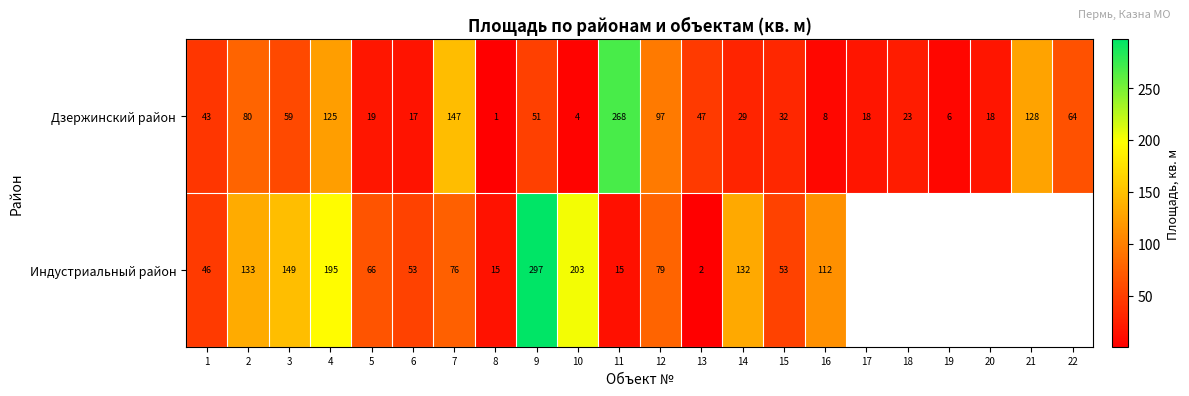

Between 9 and 12, which series saw the biggest shift?

Индустриальный район